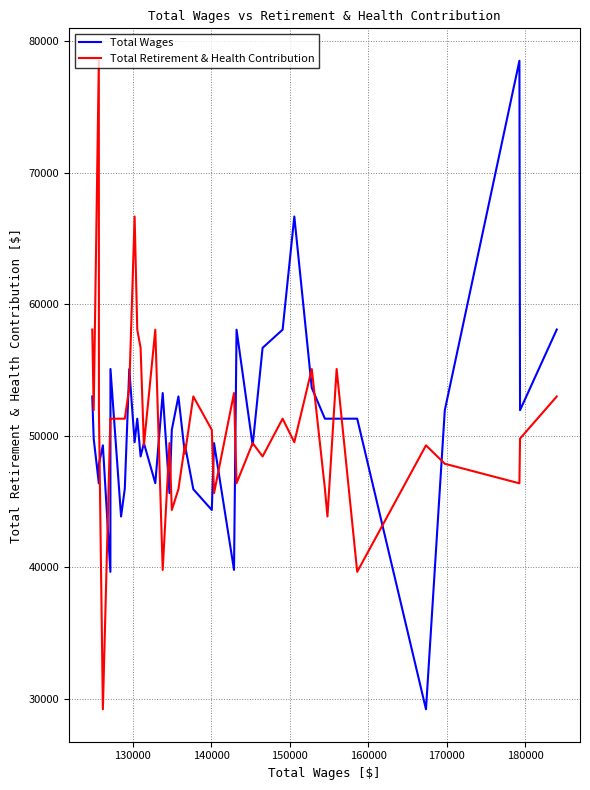

What is the minimum value shown in the chart?

29182